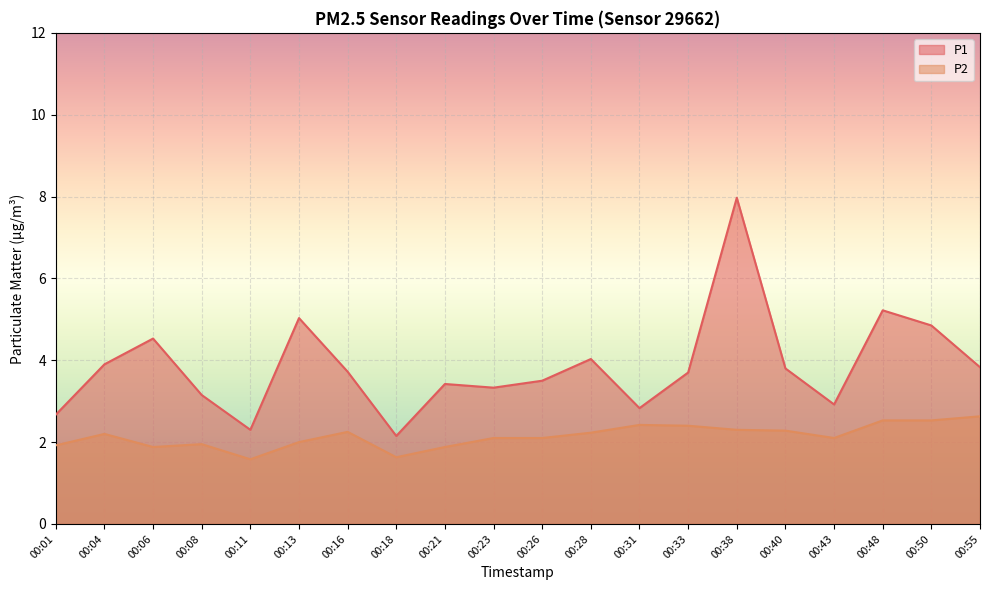

How many interior local valleys does the P2 series have?

4